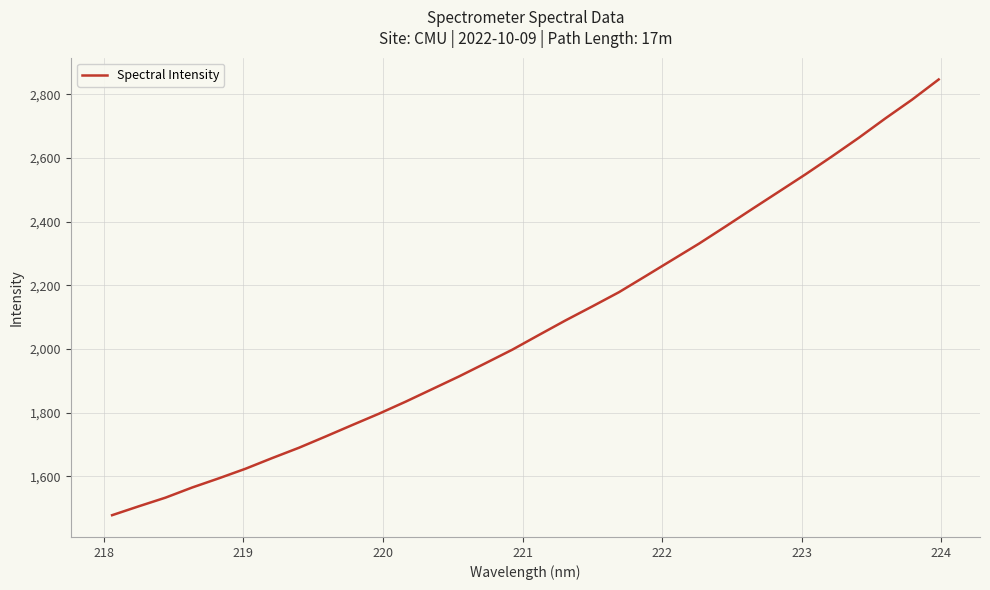

What is the minimum value shown in the chart?

1477.8